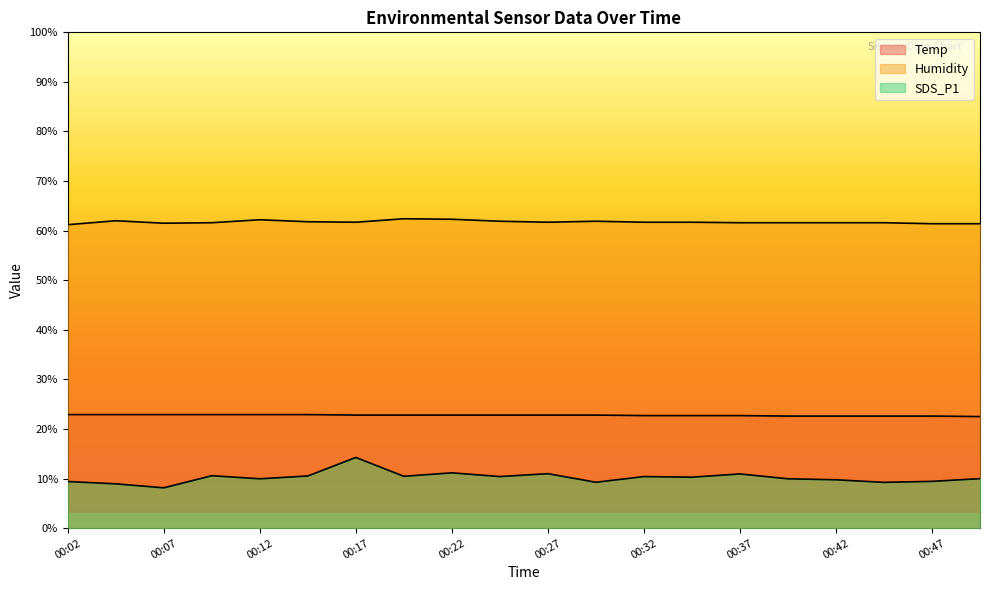

Is it true that Humidity equals 43.4 at 00:19?

False